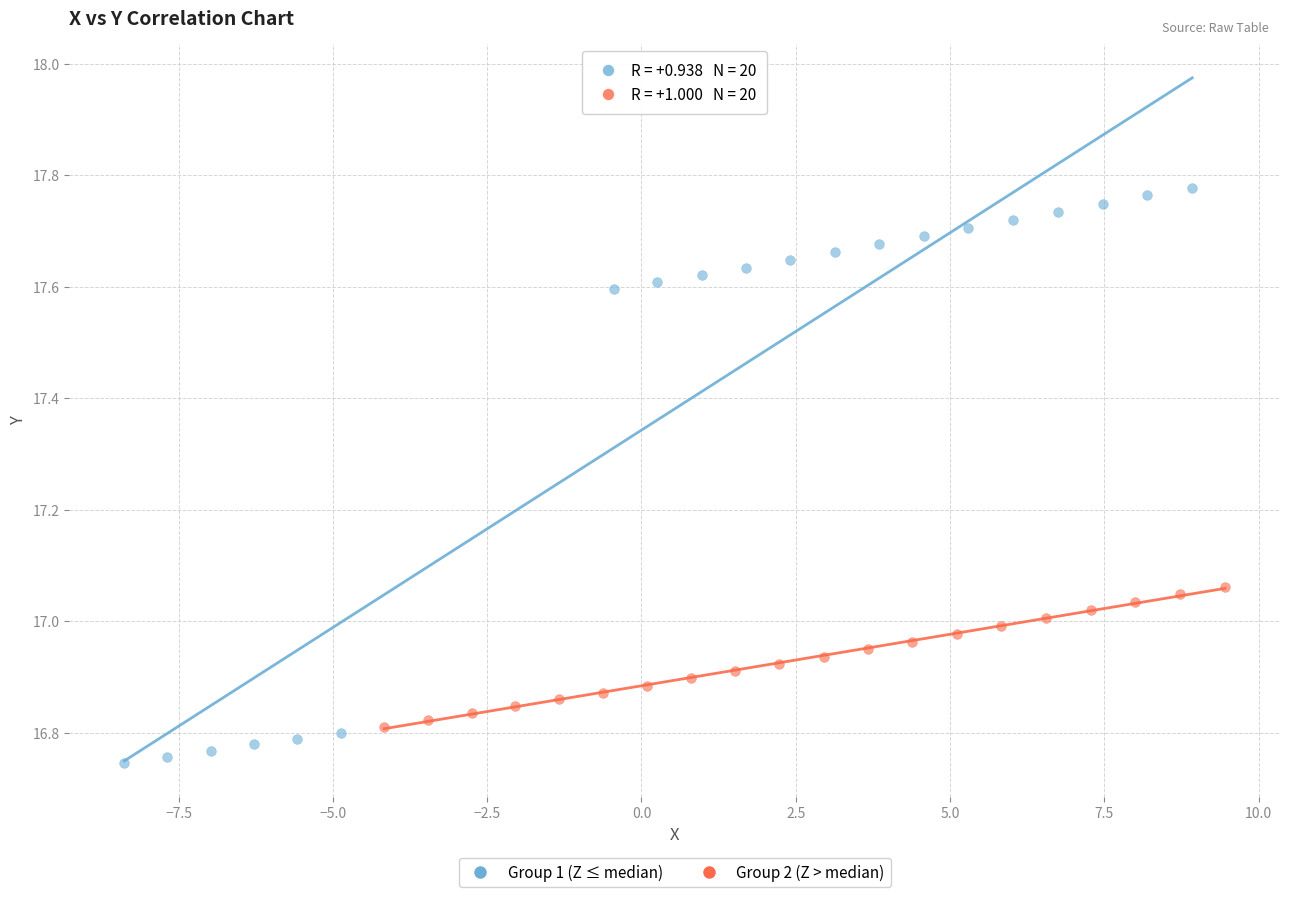

Which series contains the highest Y value?

Group 1 (Z ≤ median)